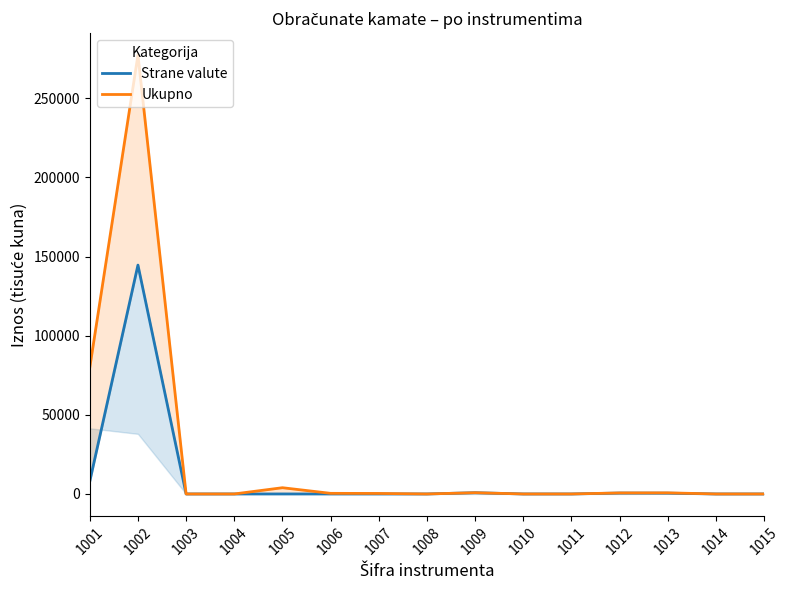

Between 1013 and 1003, which is larger?

1013